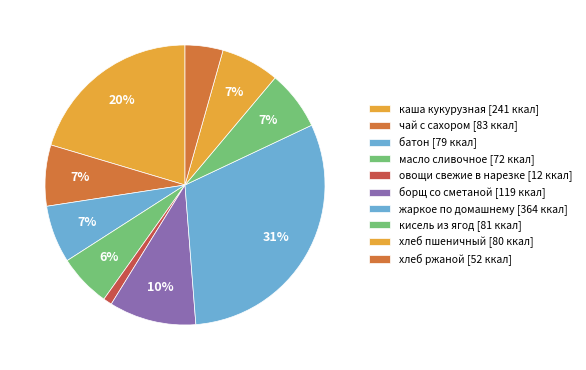

How many segments does this pie chart have?

10